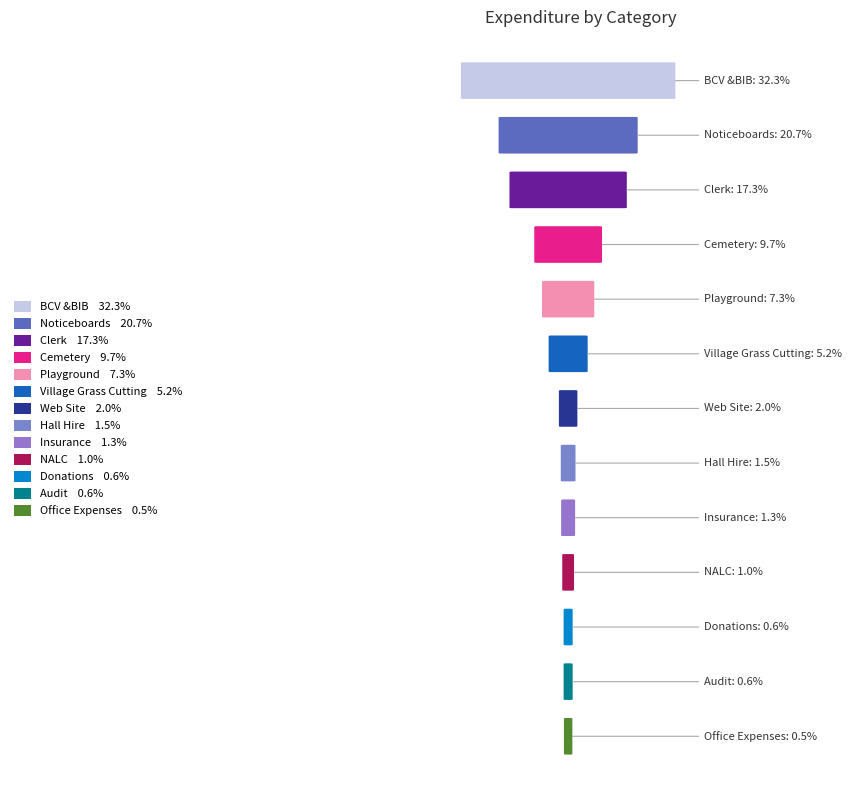

Which has a higher value, Donations or Village Grass Cutting?

Village Grass Cutting